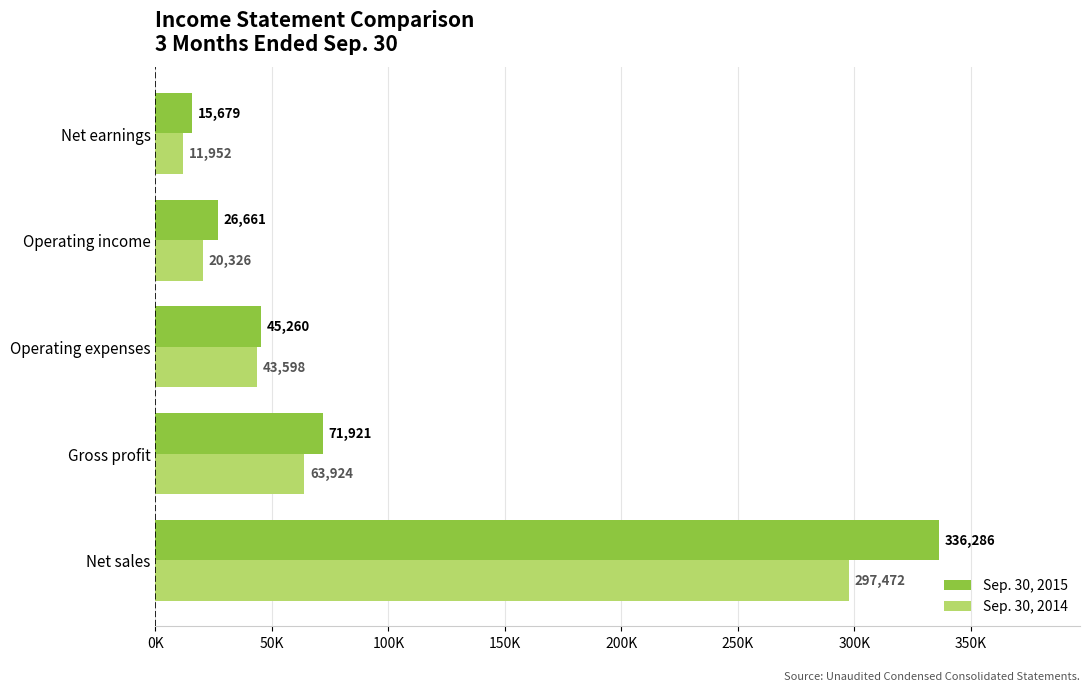

What are all the series names shown in the legend?

Sep. 30, 2015, Sep. 30, 2014